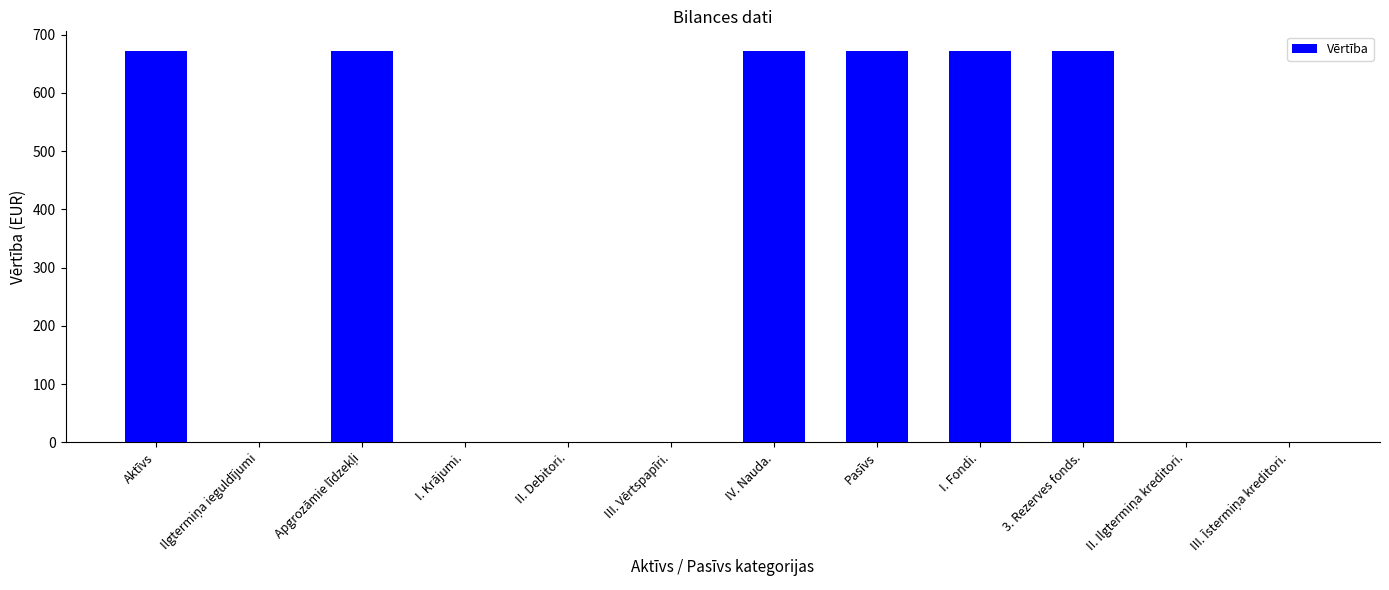

Are the bars horizontal?

No